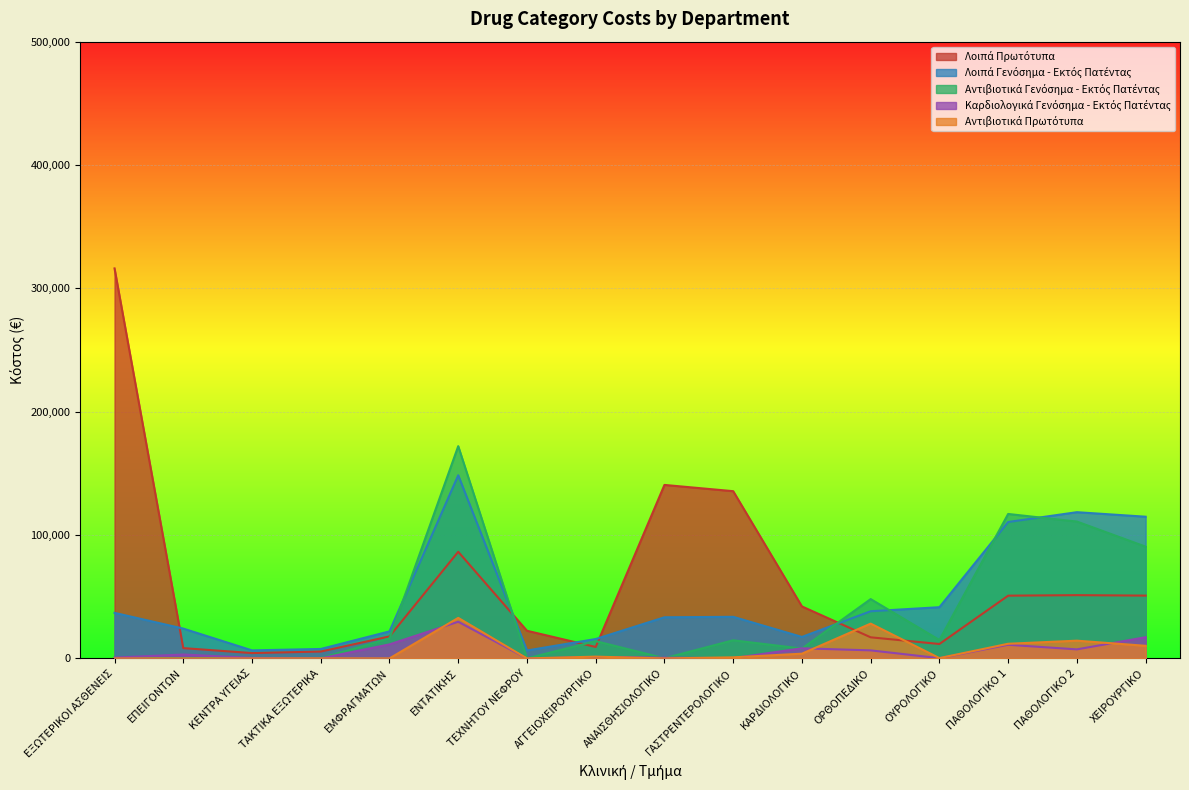

What is the average value of the Λοιπά Πρωτότυπα series?

60666.3